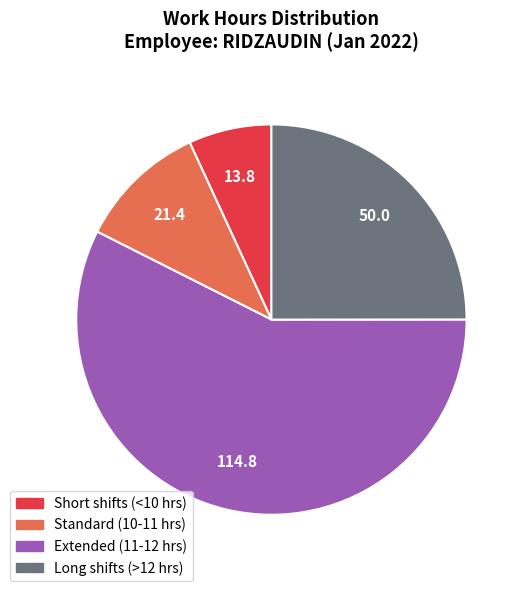

Count the number of slices in the pie.

4